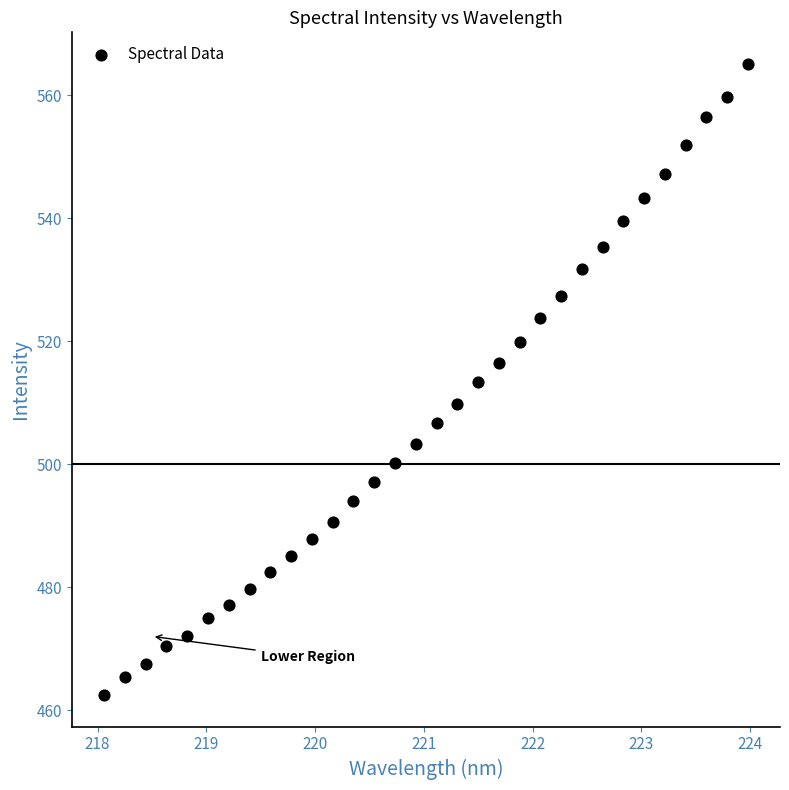

What is the range of X values (max minus min)?

5.9